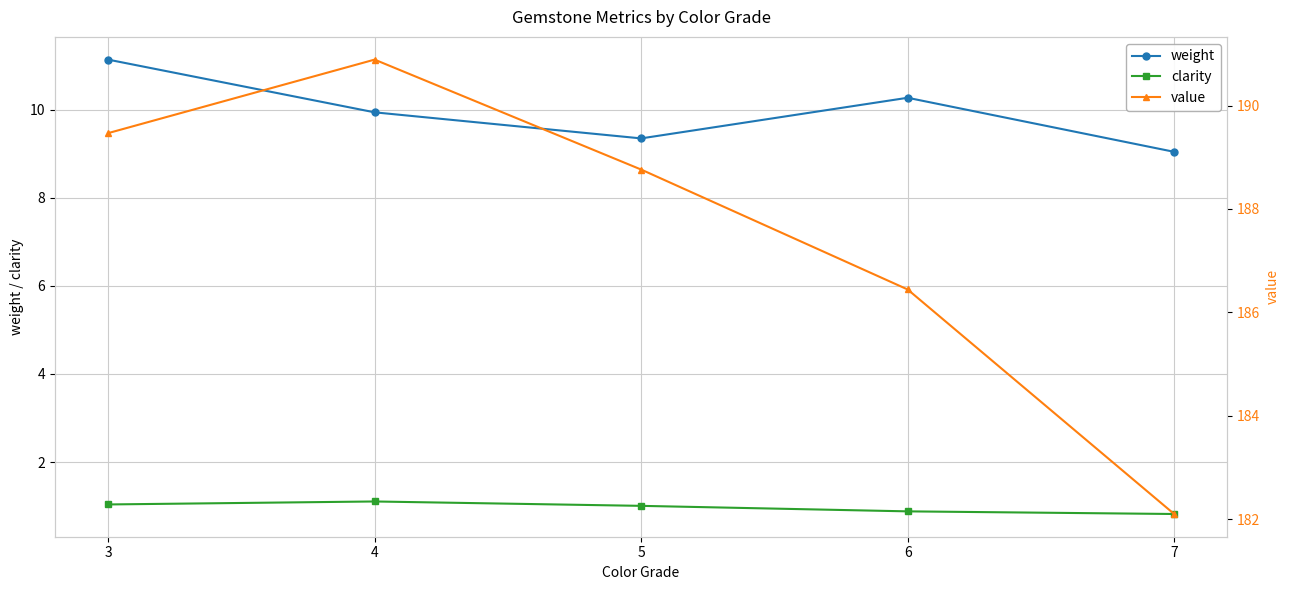

What is the maximum value for clarity?

1.1